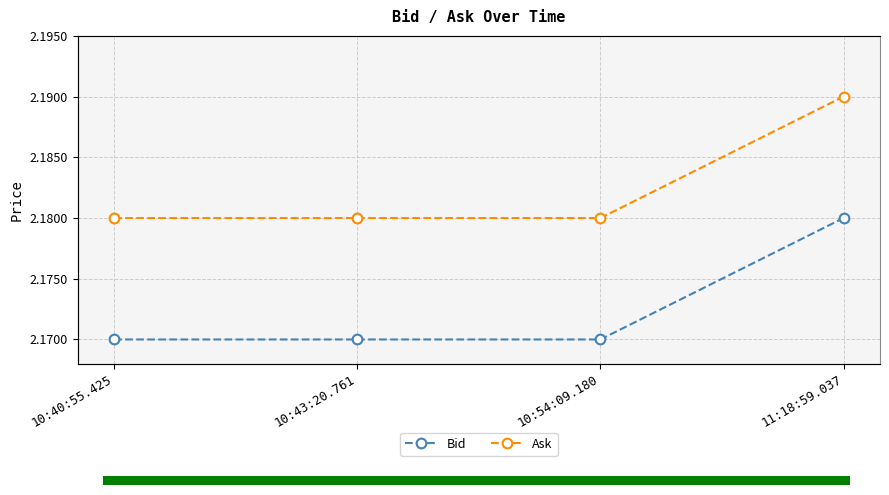

What is the value of the Ask point at the 3rd from the left?

2.2